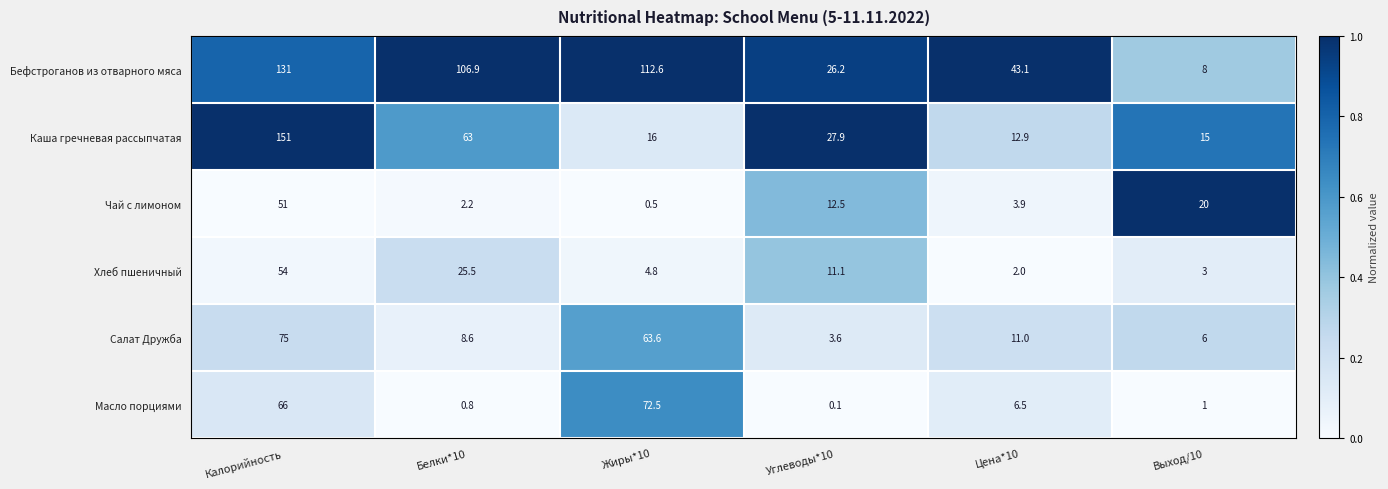

True or false: Хлеб пшеничный has a value of 5.1 at Выход/10.

False